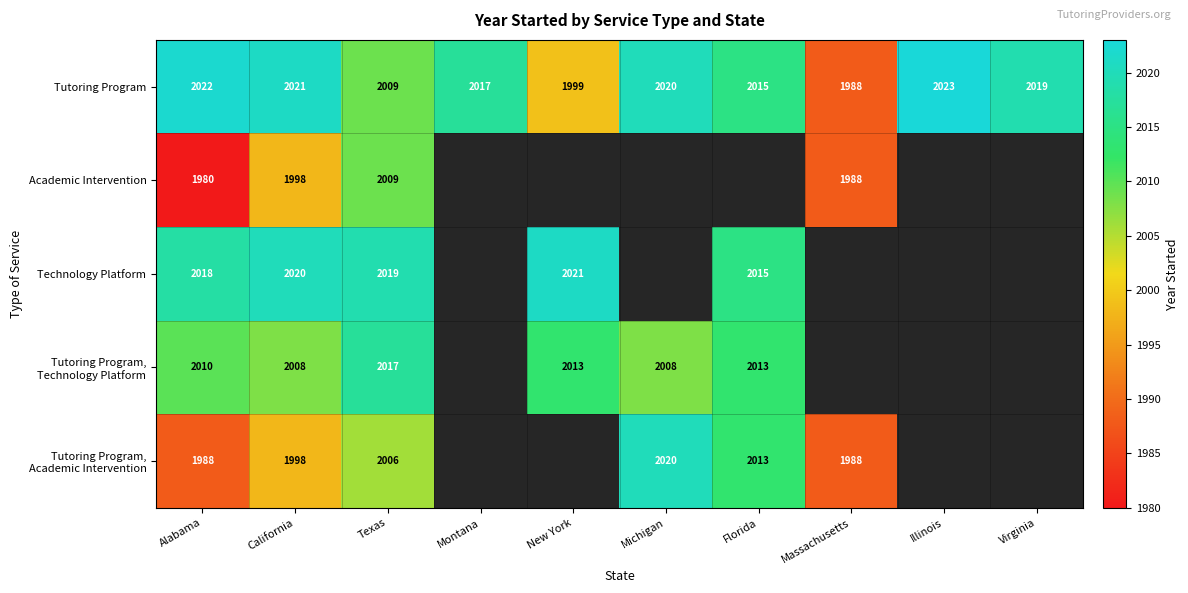

What is the highest value of the Tutoring Program series?

2023